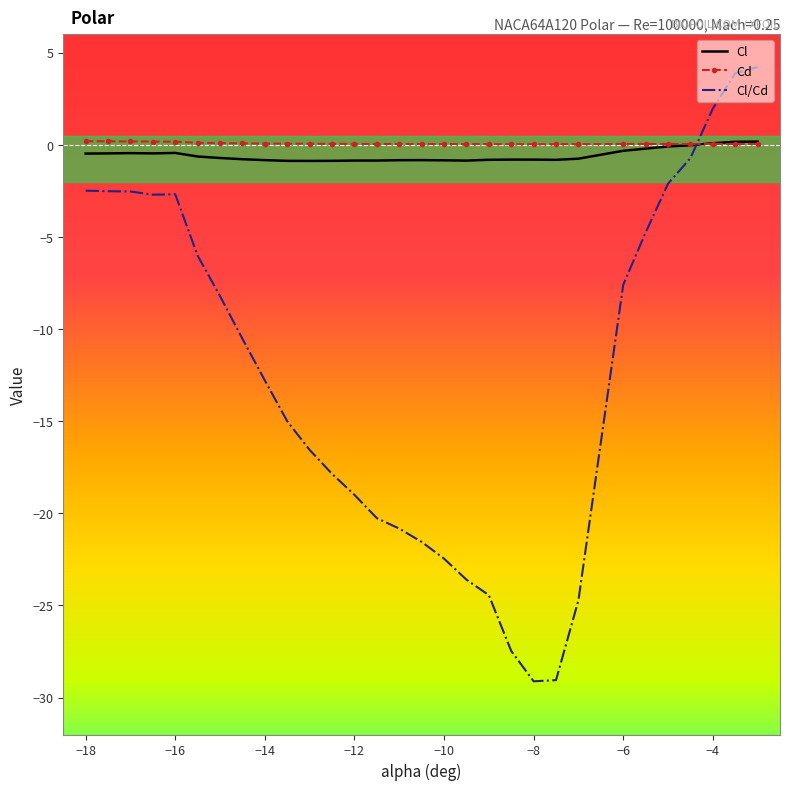

What is the greatest value displayed?

4.2